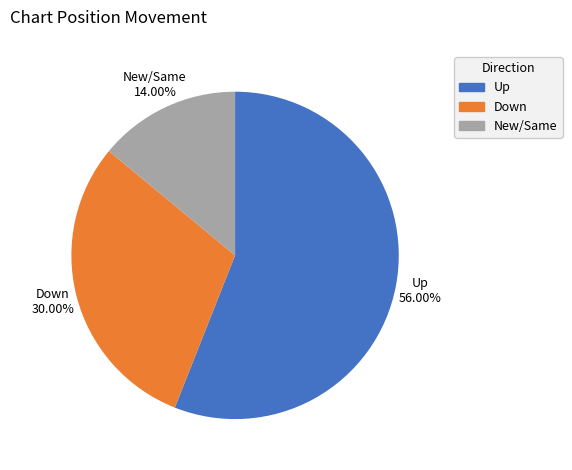

Which slice represents more than half of the pie?

Up